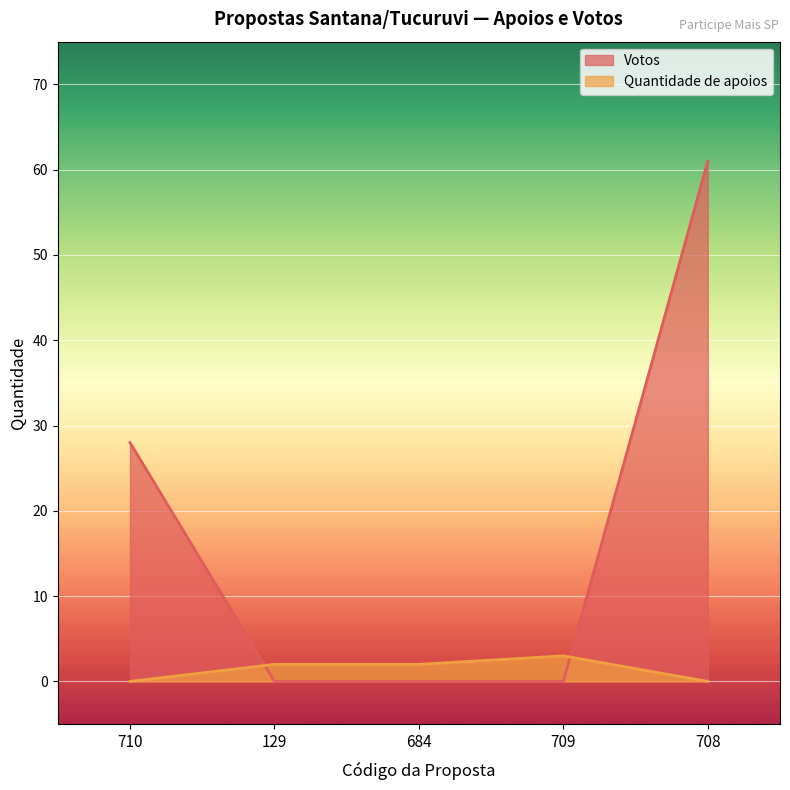

Where is Quantidade de apoios nearest to the value 1?

710